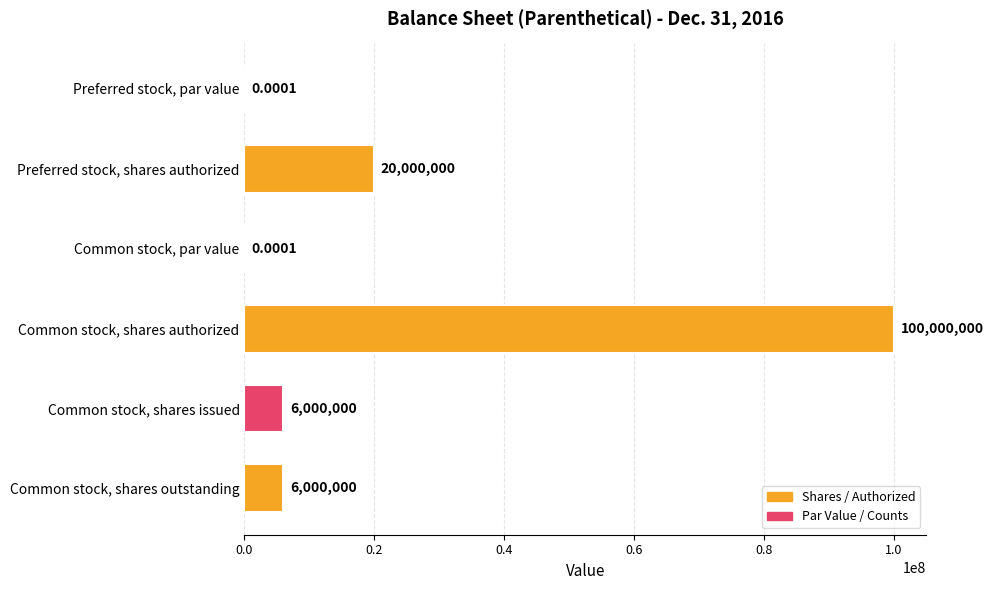

At which label is the value closest to 50000000?

Preferred stock, shares authorized